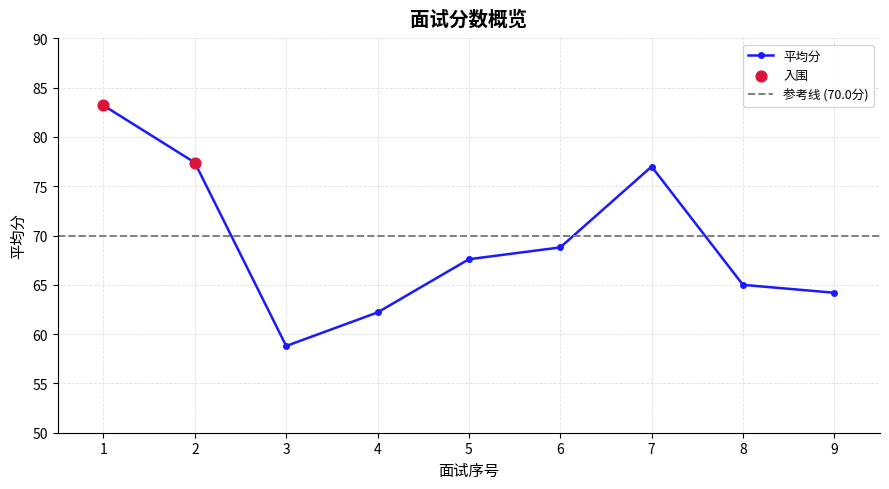

Approximately how many times larger is the value at 2 compared to 5?

1.1